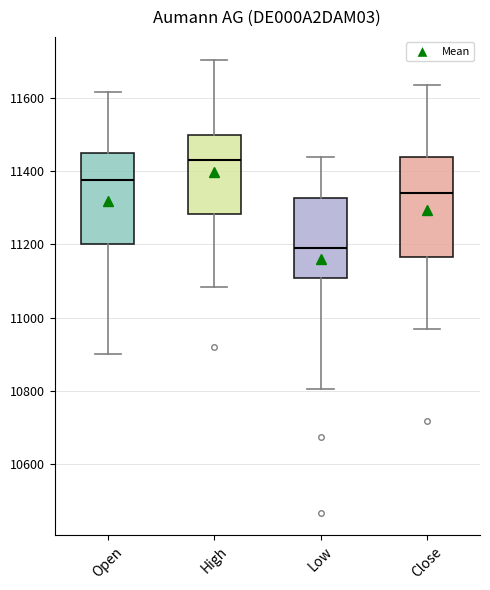

Which box is the tallest, from its lower edge to its upper edge?

Close